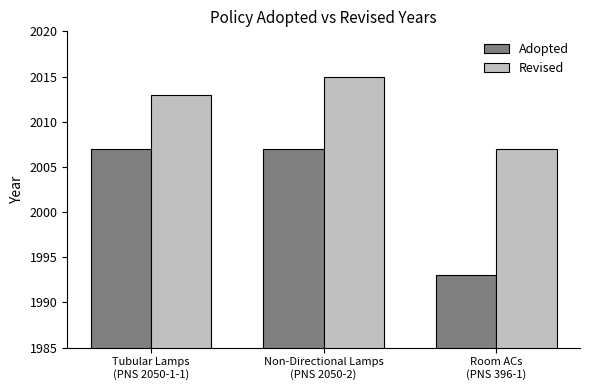

What are all the series names shown in the legend?

Adopted, Revised